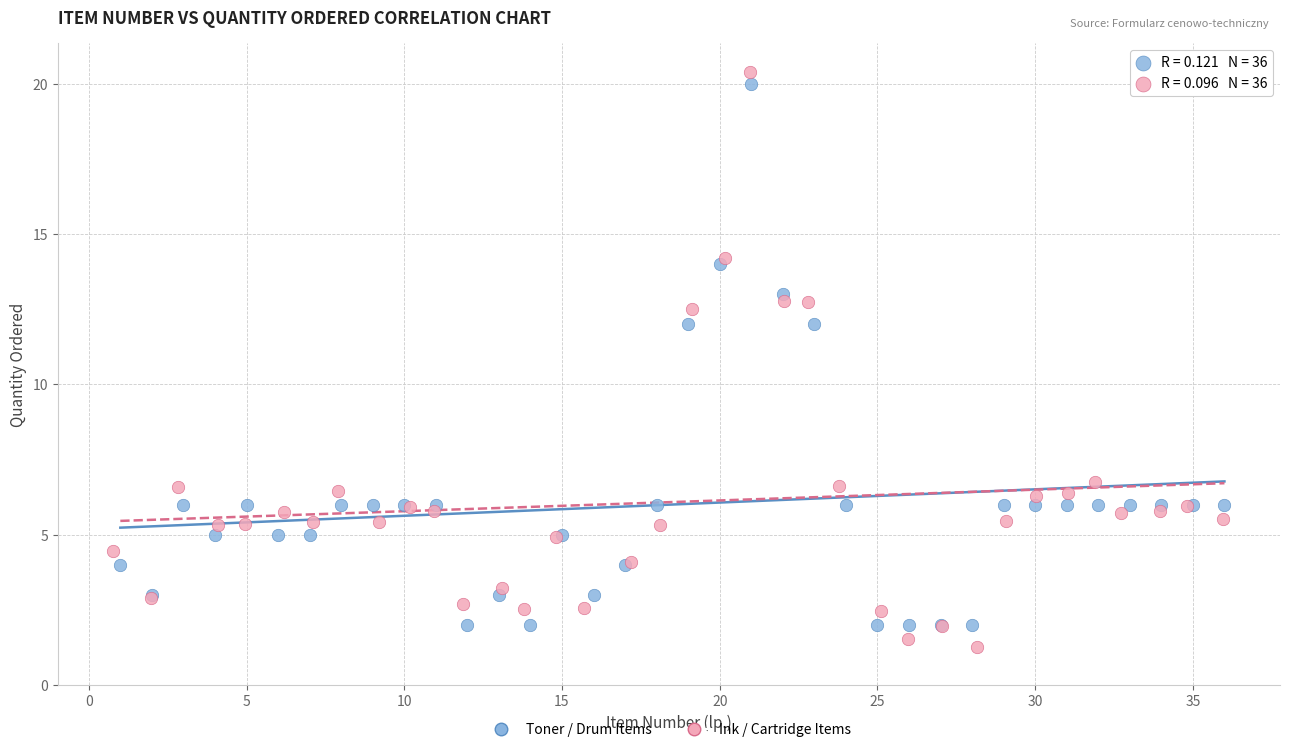

Which series reaches the maximum Y coordinate?

Ink / Cartridge Items